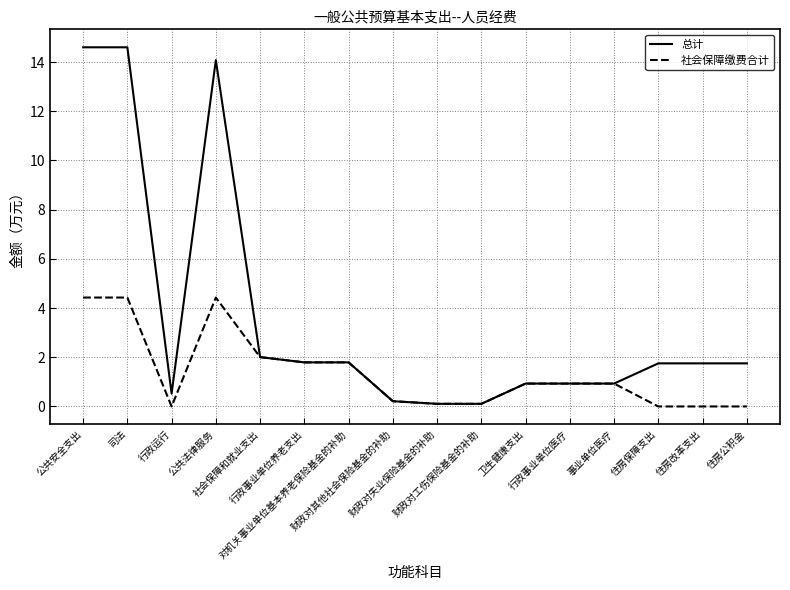

Which series has the largest range (max minus min)?

总计